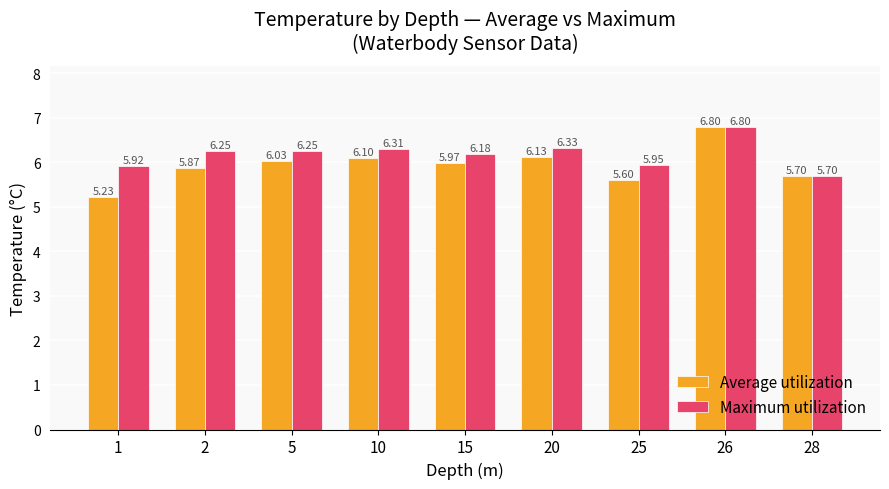

What are all the series names shown in the legend?

Average utilization, Maximum utilization